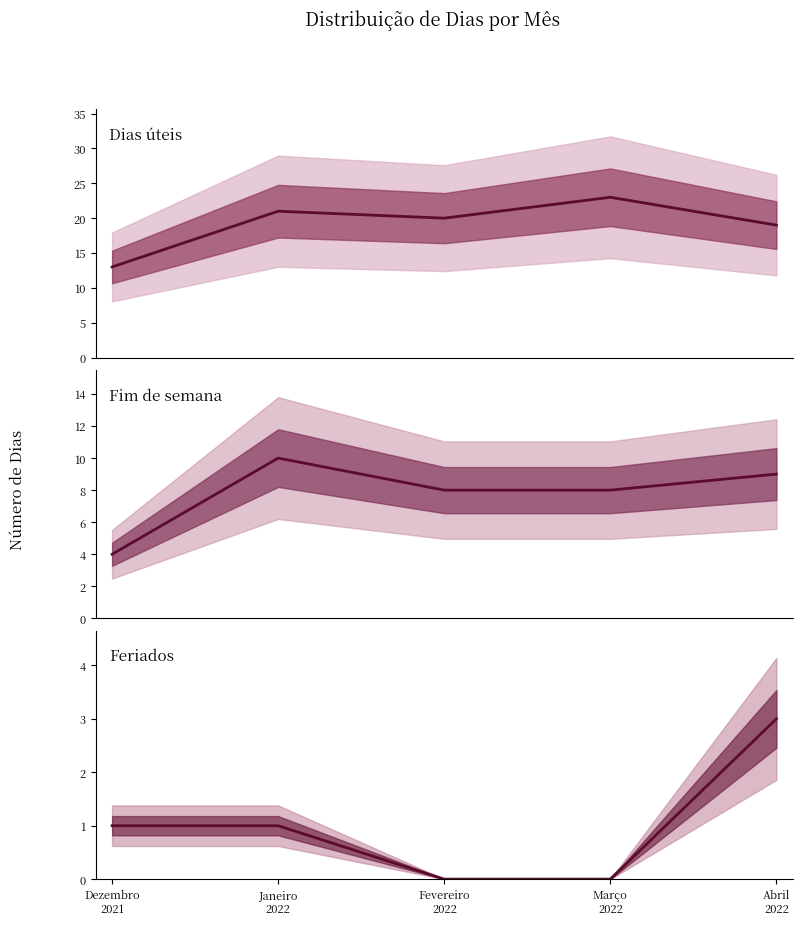

At Abril
2022, list the series in order from largest to smallest.

Dias úteis, Fim de semana, Feriados